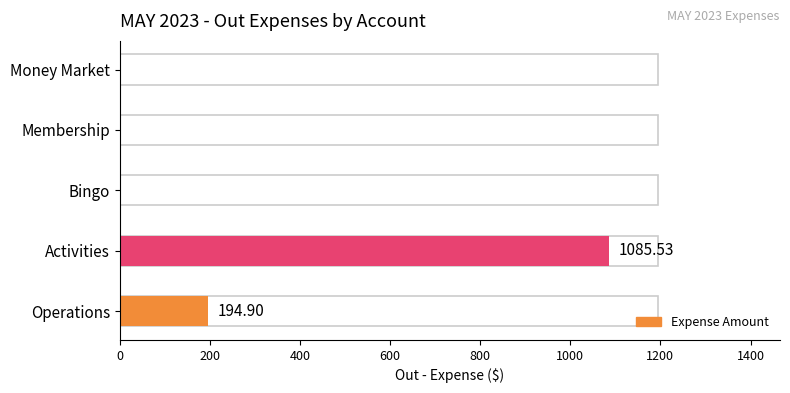

How many positive values are there?

2